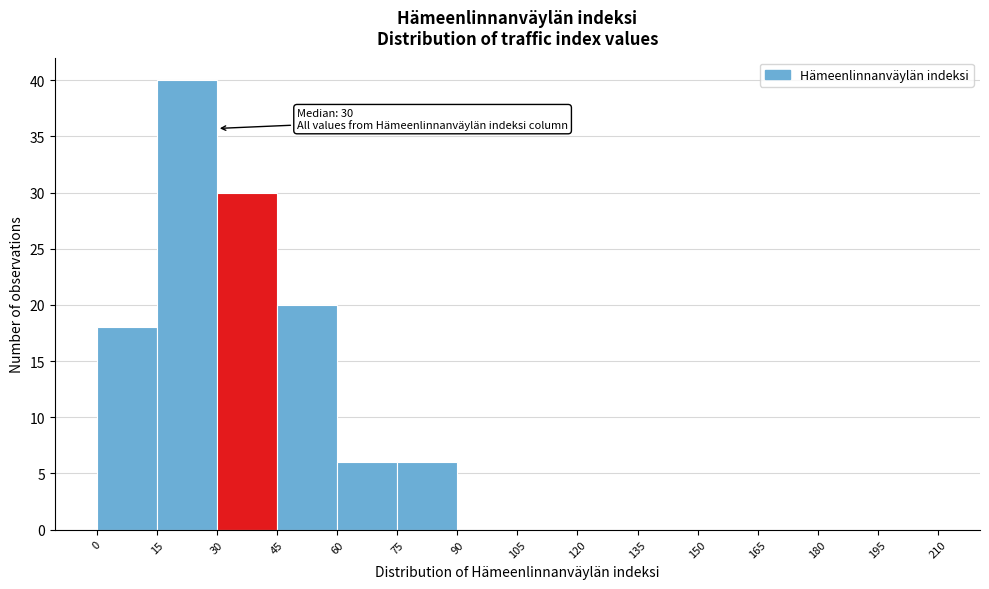

Which range on the x-axis has the tallest bar?

15 to 30